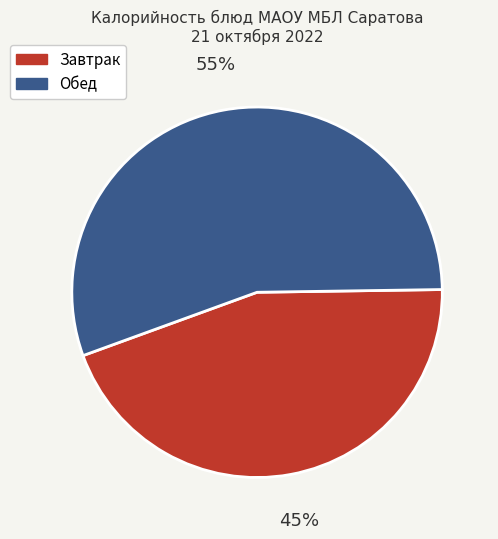

Does any single category account for the majority?

Yes